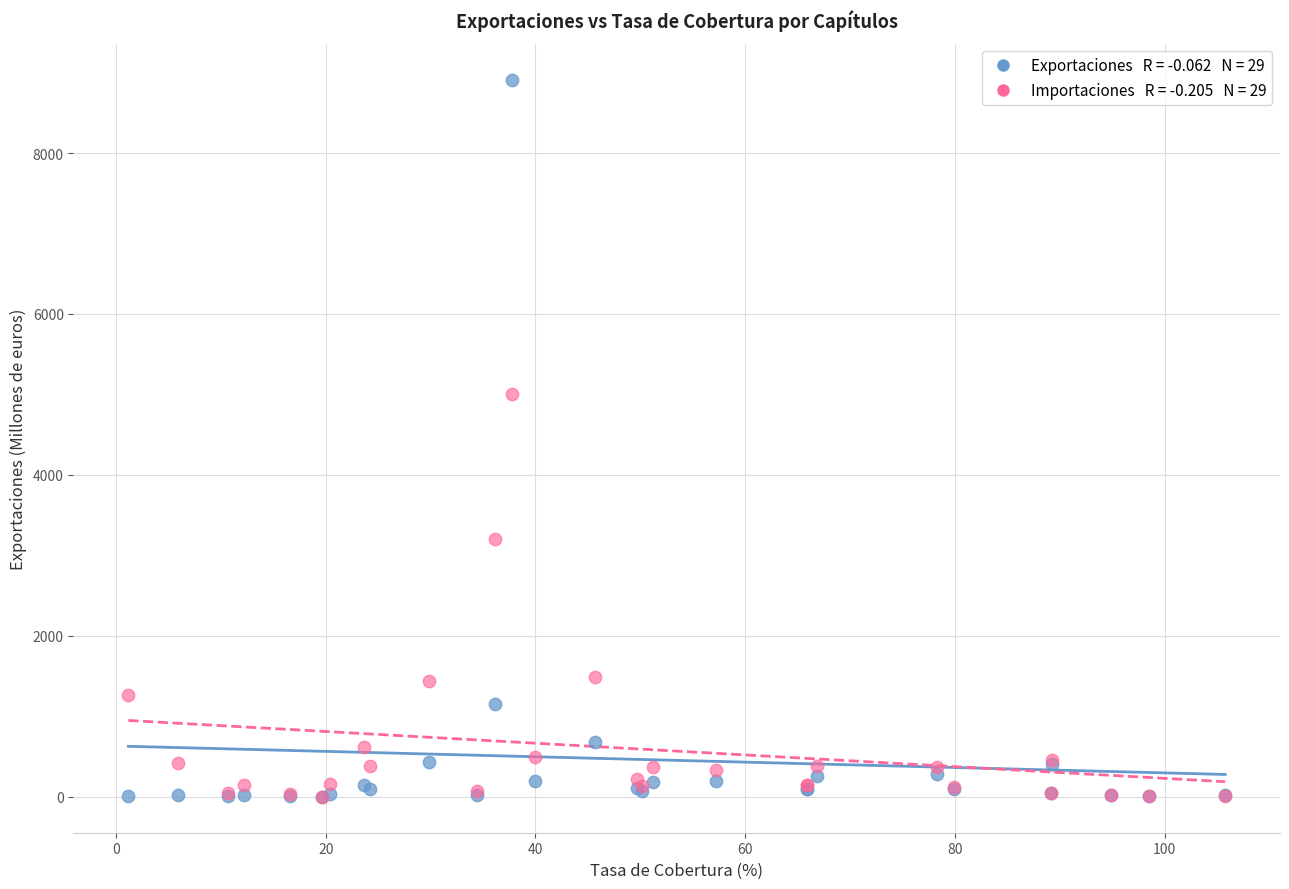

Across all series, what Y value is closest to 4456?

5000.0